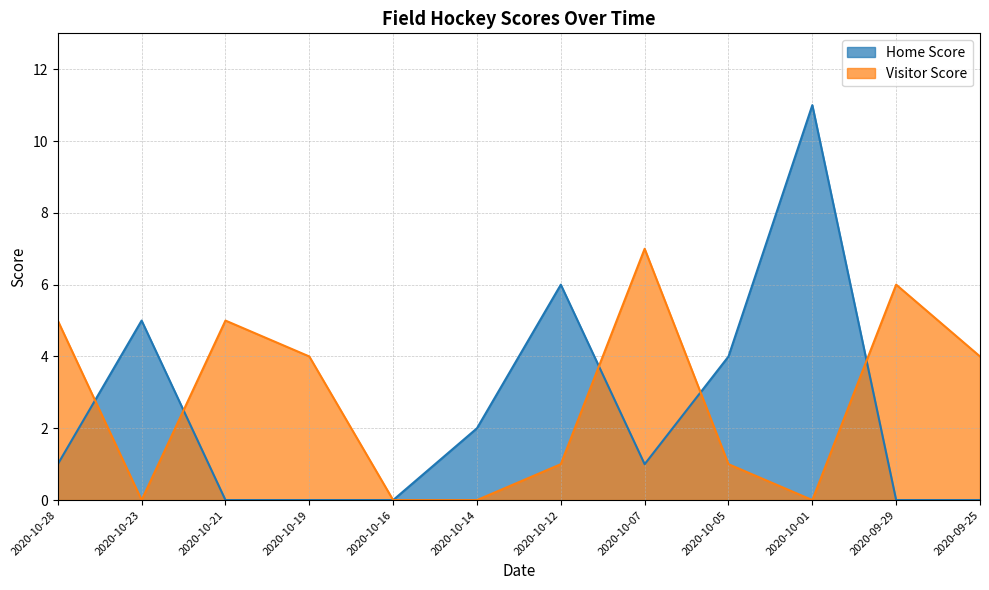

Rank the series by their average value, from lowest to highest.

Home Score, Visitor Score